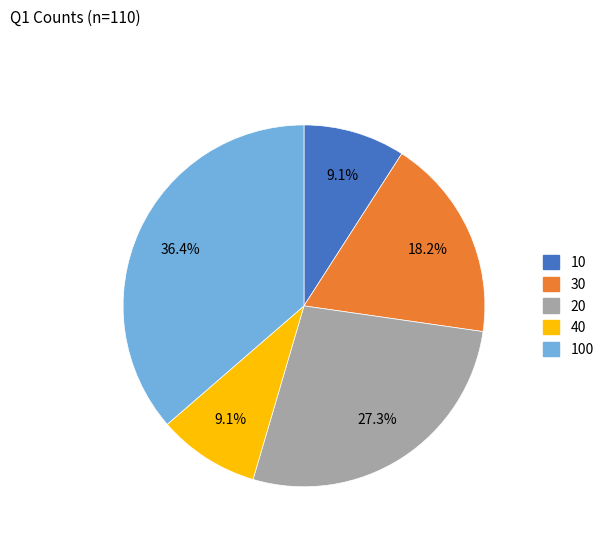

To the nearest percent, what is the difference between the 20 and 100 slice percentages?

9%